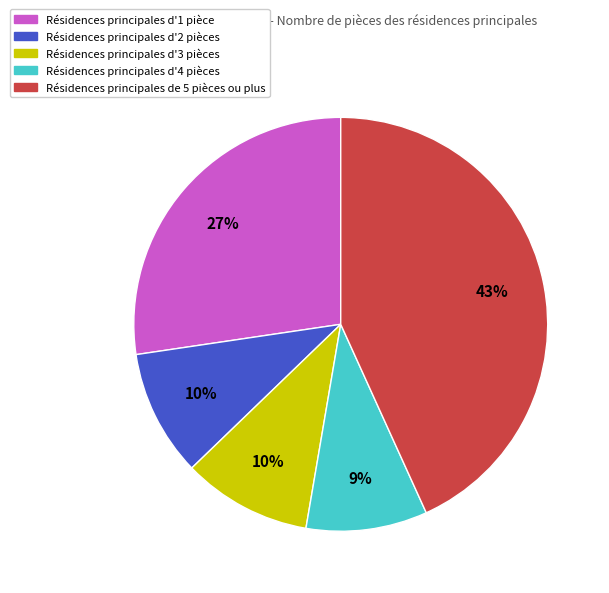

Is there any slice that represents more than half of the pie?

No